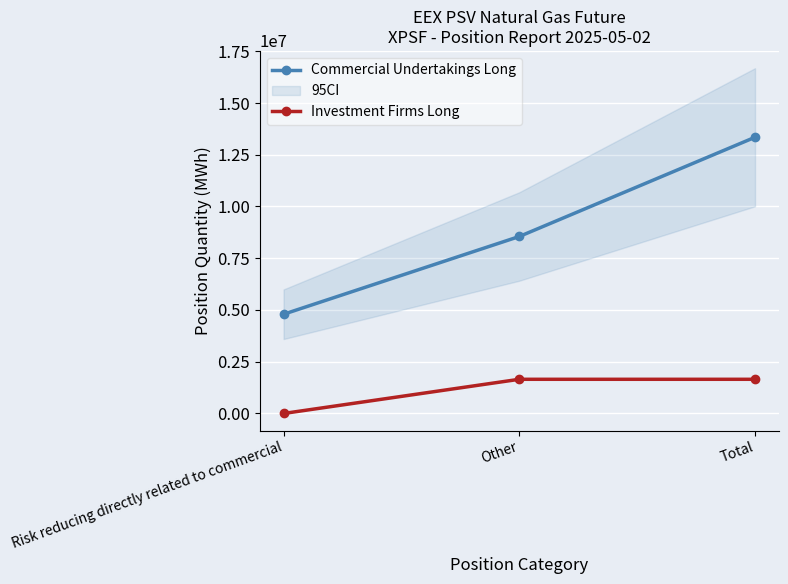

Reading right to left, what are all the values shown in this chart?

Commercial Undertakings Long: Total=13345224	Other=8550864	Risk reducing directly related to commercial=4794360
Investment Firms Long: Total=1652016	Other=1652016	Risk reducing directly related to commercial=0